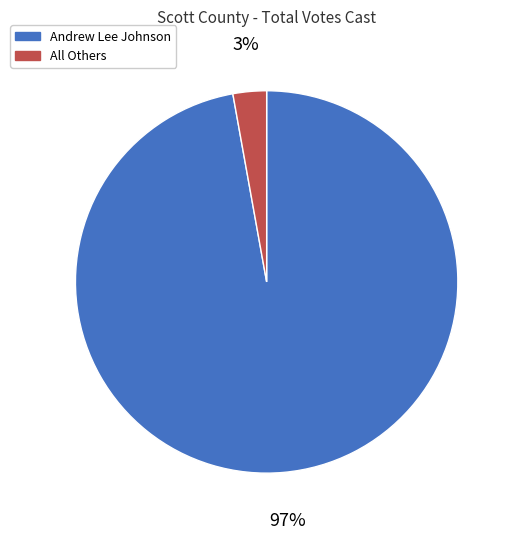

Do Andrew Lee Johnson and All Others together represent more than half of the pie?

Yes